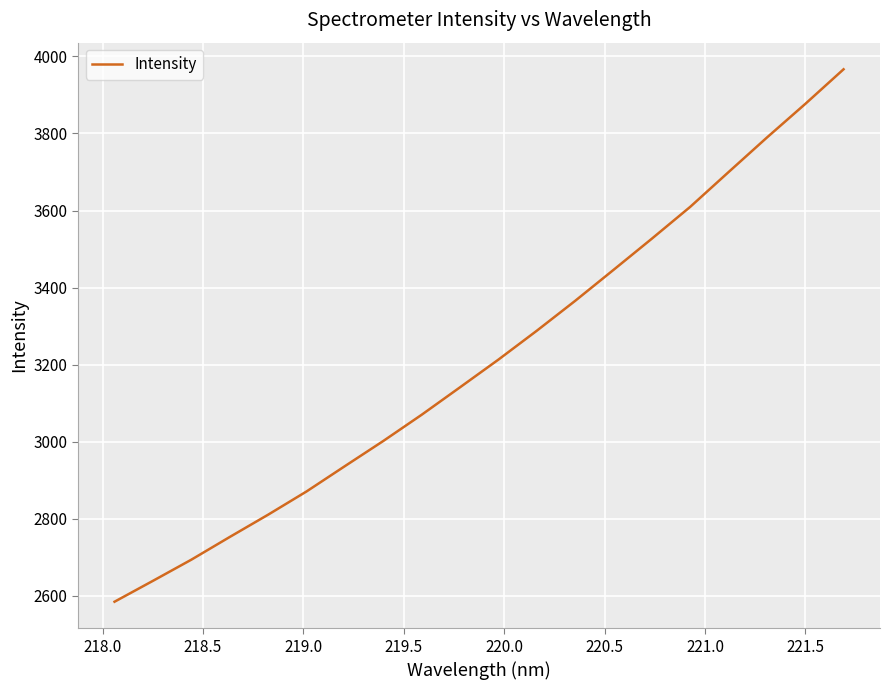

What is the minimum value shown in the chart?

2584.1